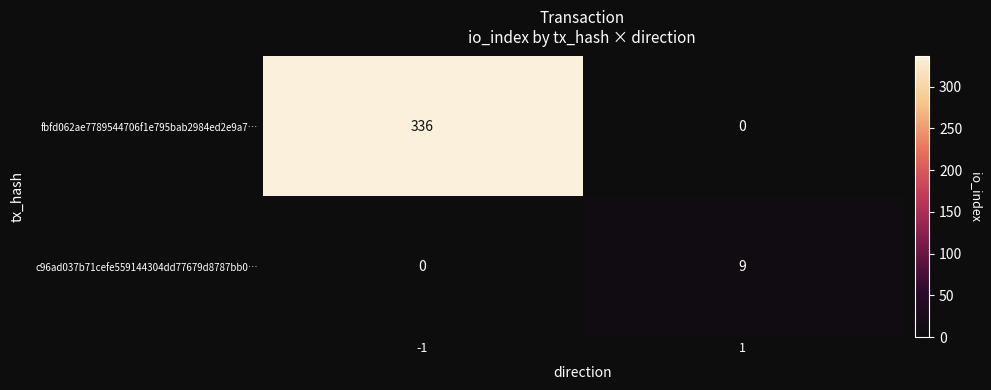

Which series has the largest total across all categories?

fbfd062ae7789544706f1e795bab2984ed2e9a7…